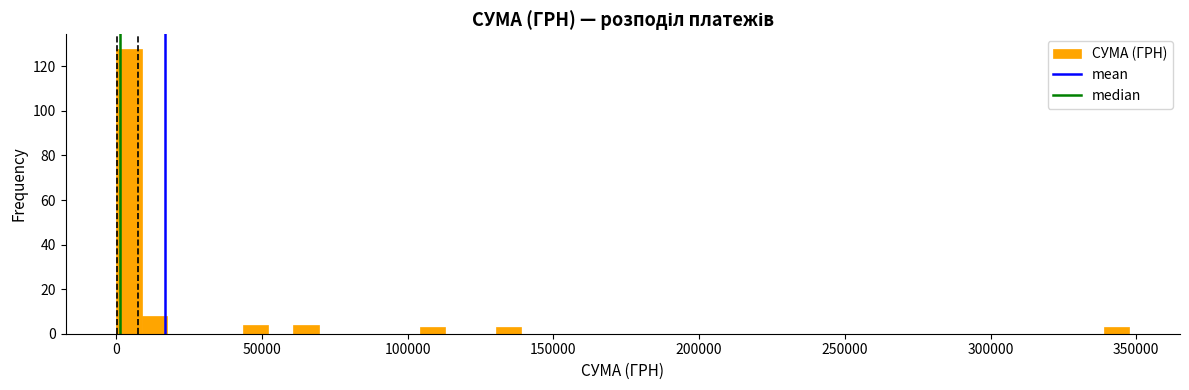

Read against the x-axis, roughly where is the centre of the tallest bar?

5000